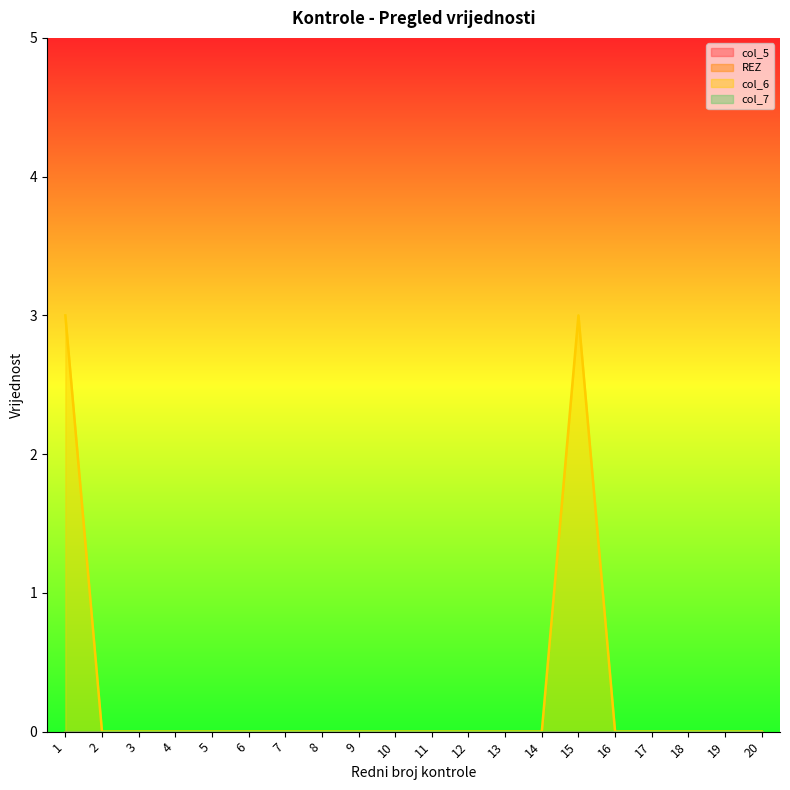

At which label does REZ reach its peak?

1